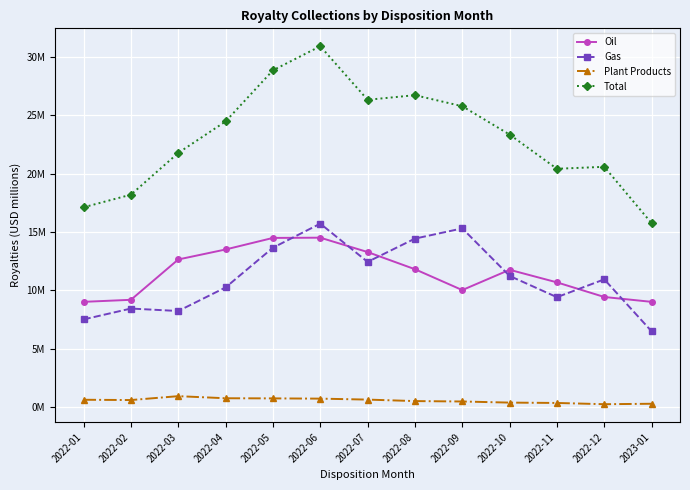

What is the minimum value for Gas?

6.5